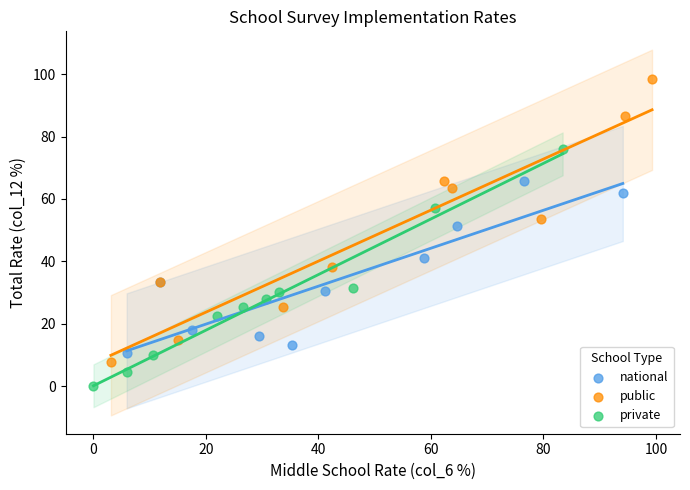

Which series contains the lowest Y value?

private